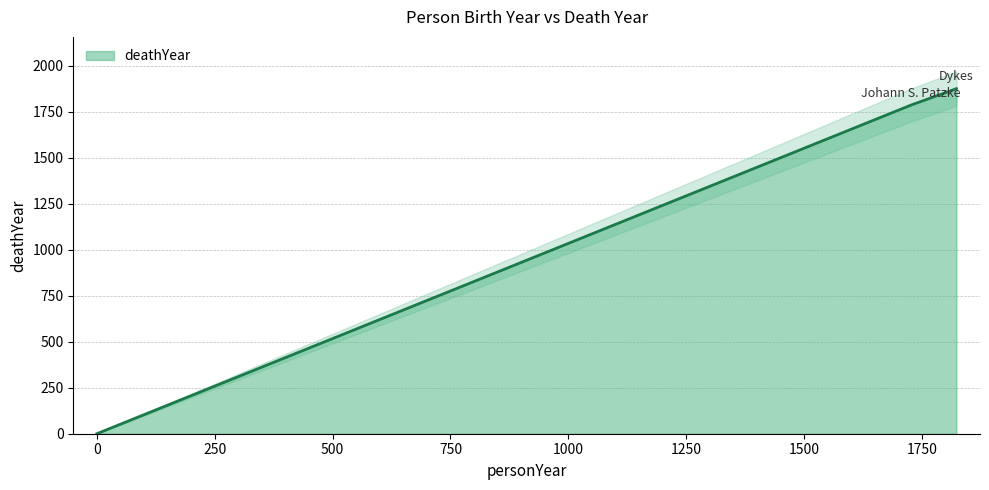

What is the change in value from Dykes to Johann S. Patzke?

+89